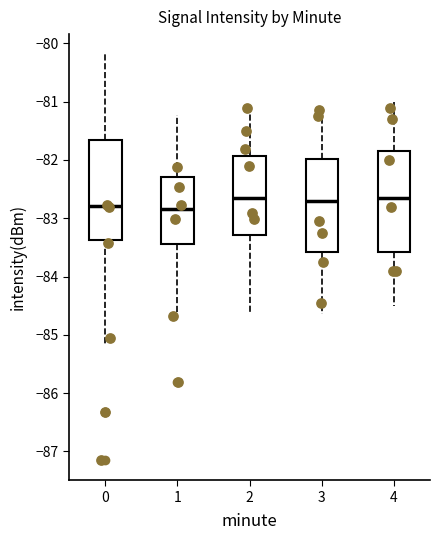

Reading left to right, read every box against the y-axis: the position of its median line, the range the box covers, and the ends of its whiskers. The values are not printed on the chart, so give them approximately, as read against the axis.

0: median -82.8, box -83.4 to -81.7, whiskers -85.2 to -80.2
1: median -82.8, box -83.5 to -82.3, whiskers -84.7 to -81.2
2: median -82.7, box -83.3 to -81.9, whiskers -84.6 to -81.1
3: median -82.7, box -83.6 to -82.0, whiskers -84.6 to -81.1
4: median -82.6, box -83.6 to -81.8, whiskers -84.5 to -81.0